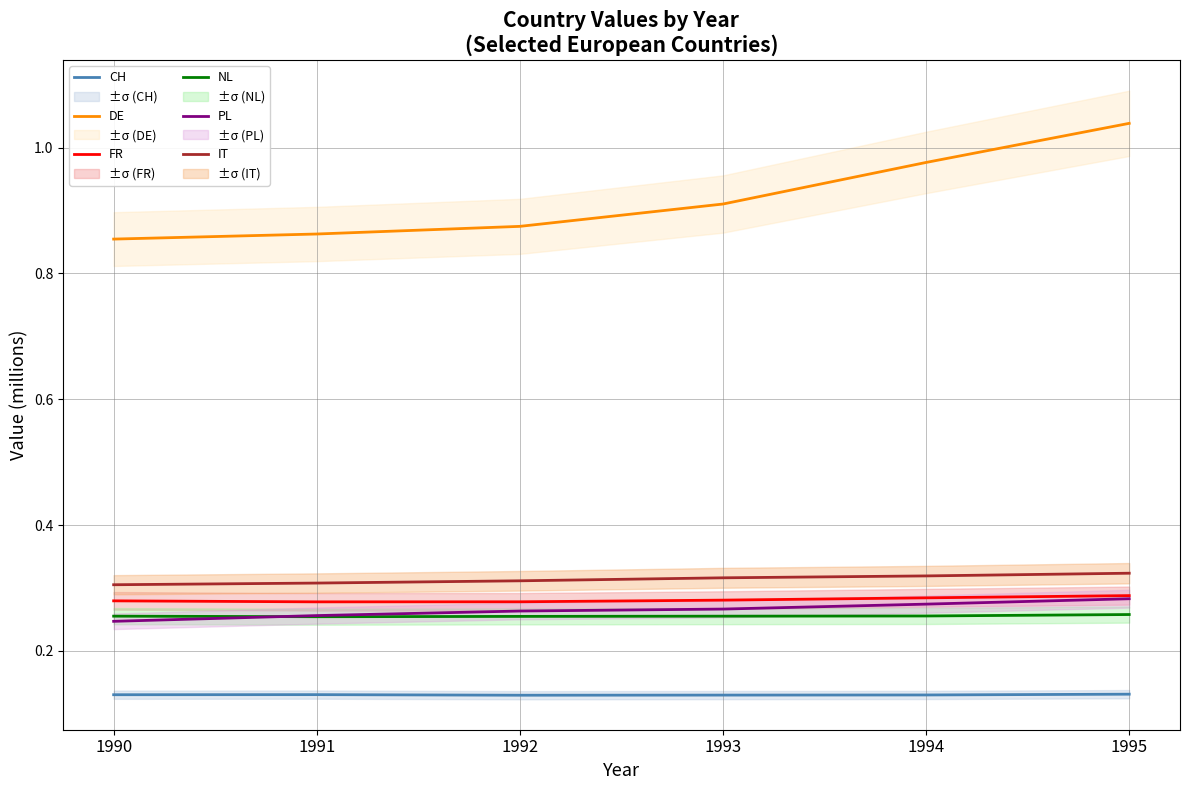

What is the maximum value for DE?

1.0